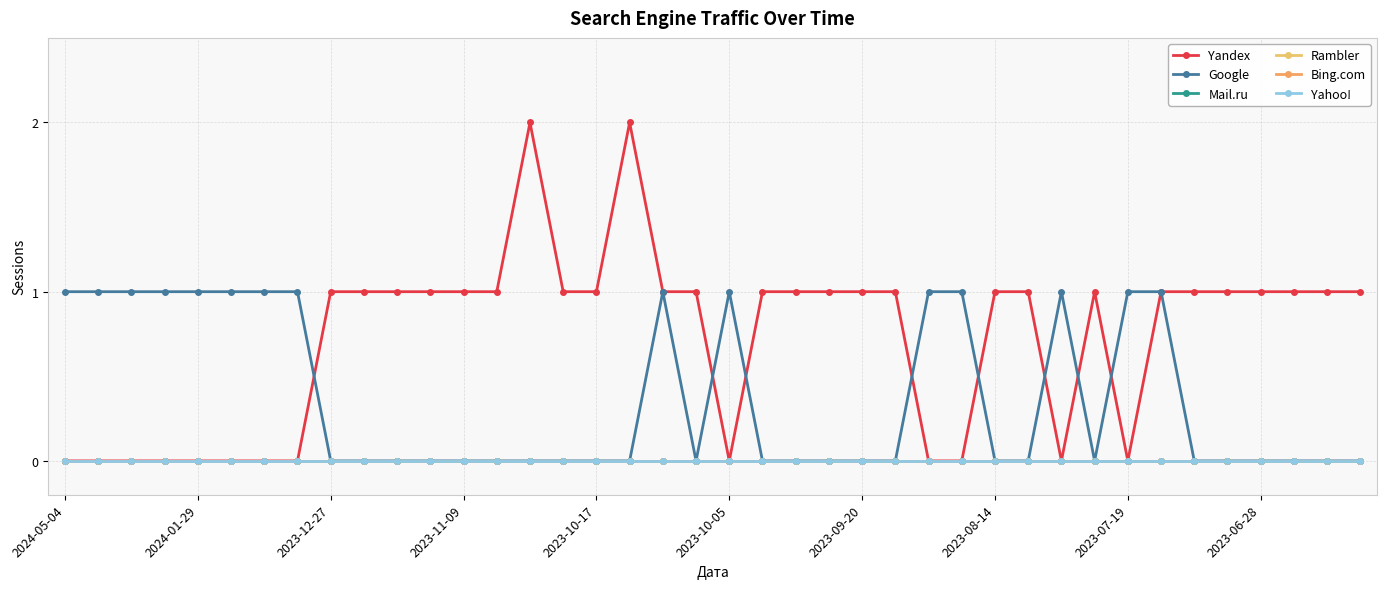

Does the chart have visible grid lines?

Yes